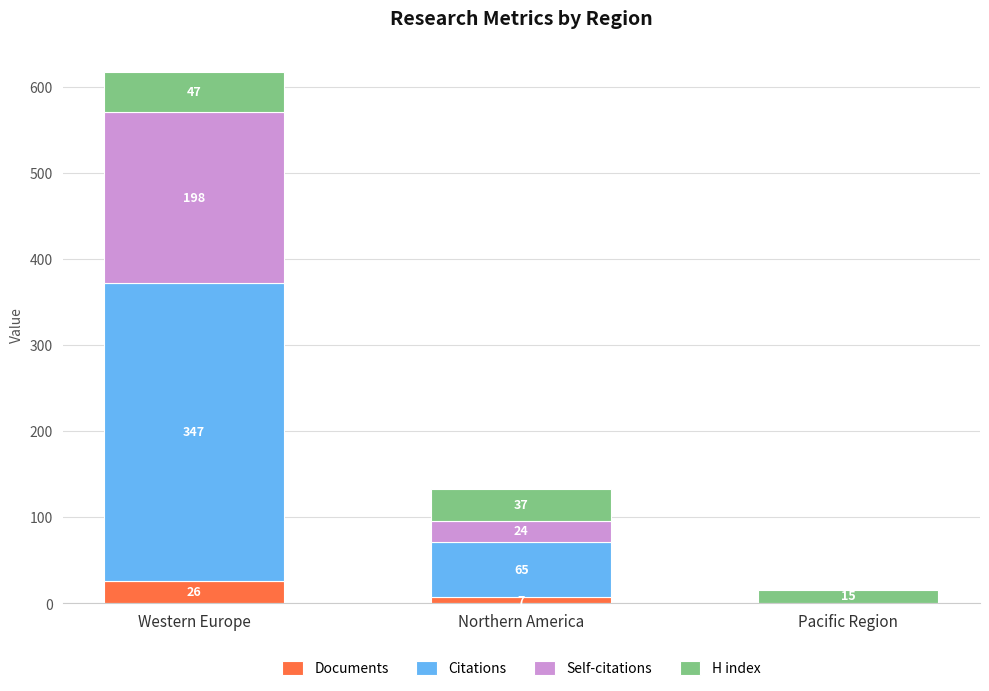

The value of Documents at Northern America is 7. True or false?

True